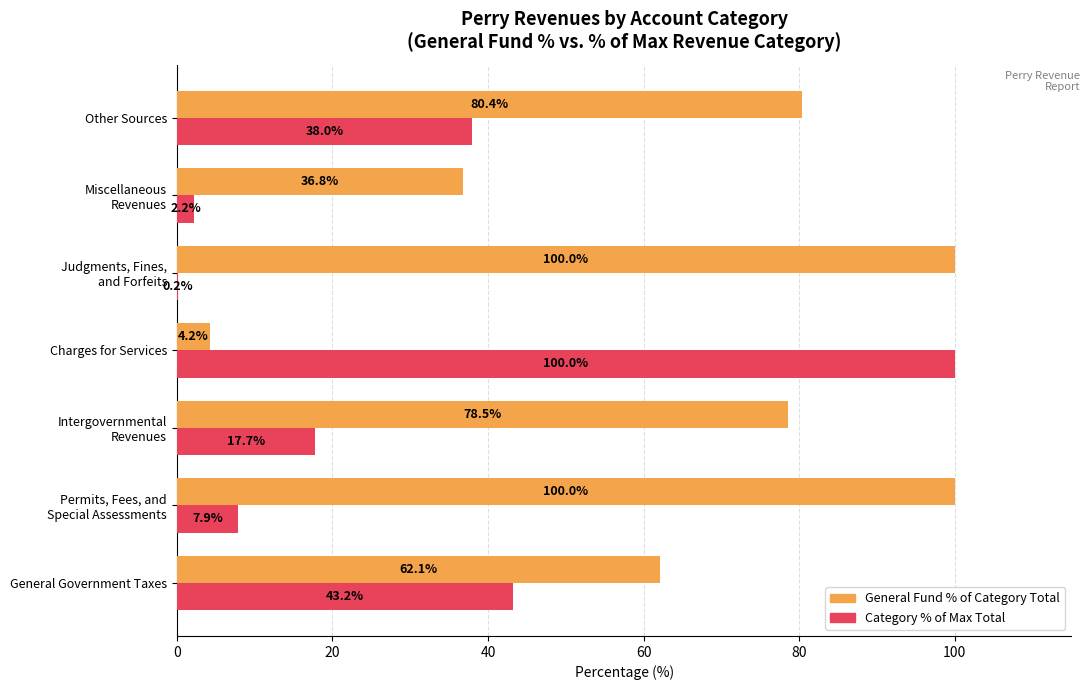

What is the total value across all series at Charges for Services?

104.2